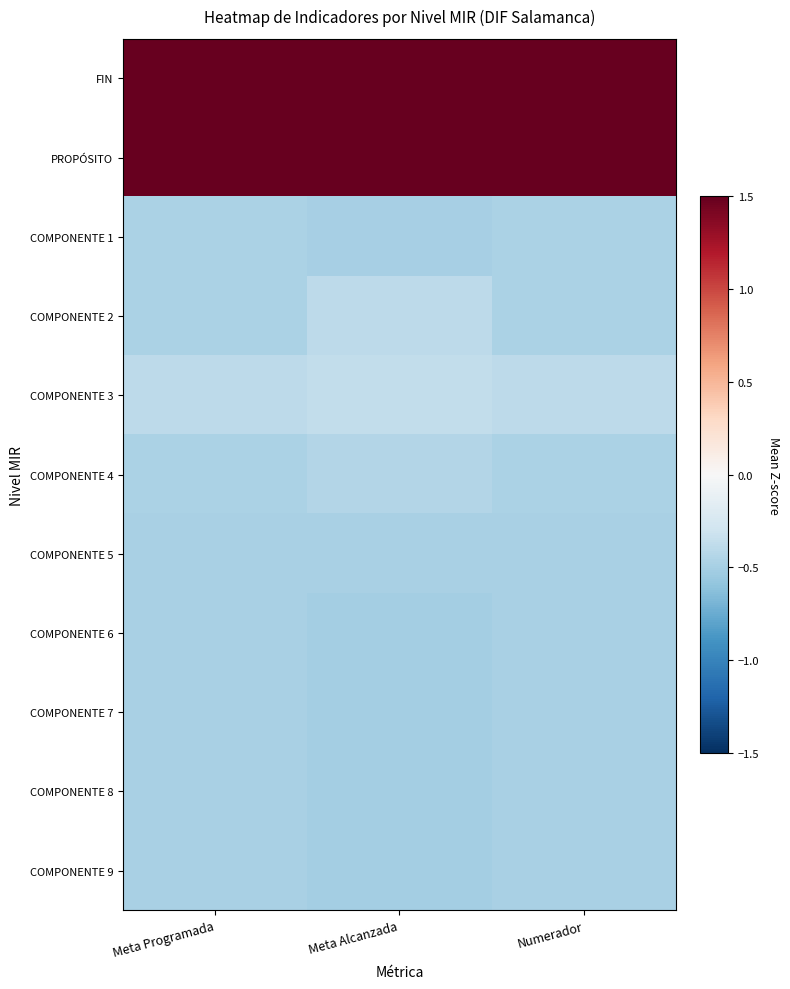

Reading left to right, extract all data points from this chart.

FIN: Meta Programada=2.1	Meta Alcanzada=2.1	Numerador=2.1
PROPÓSITO: Meta Programada=2.1	Meta Alcanzada=2.1	Numerador=2.1
COMPONENTE 1: Meta Programada=-0.5	Meta Alcanzada=-0.5	Numerador=-0.5
COMPONENTE 2: Meta Programada=-0.5	Meta Alcanzada=-0.4	Numerador=-0.5
COMPONENTE 3: Meta Programada=-0.4	Meta Alcanzada=-0.4	Numerador=-0.4
COMPONENTE 4: Meta Programada=-0.5	Meta Alcanzada=-0.4	Numerador=-0.5
COMPONENTE 5: Meta Programada=-0.5	Meta Alcanzada=-0.5	Numerador=-0.5
COMPONENTE 6: Meta Programada=-0.5	Meta Alcanzada=-0.5	Numerador=-0.5
COMPONENTE 7: Meta Programada=-0.5	Meta Alcanzada=-0.5	Numerador=-0.5
COMPONENTE 8: Meta Programada=-0.5	Meta Alcanzada=-0.5	Numerador=-0.5
COMPONENTE 9: Meta Programada=-0.5	Meta Alcanzada=-0.5	Numerador=-0.5